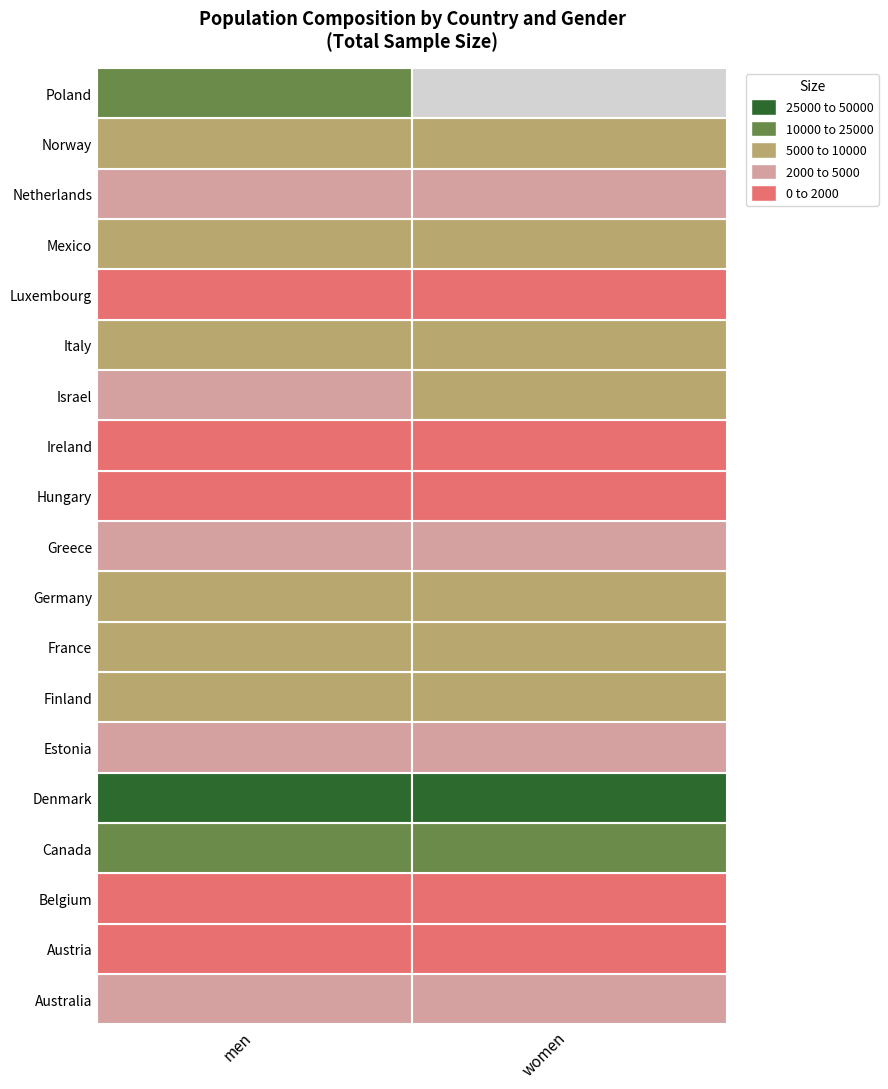

What is the greatest value displayed?

44461